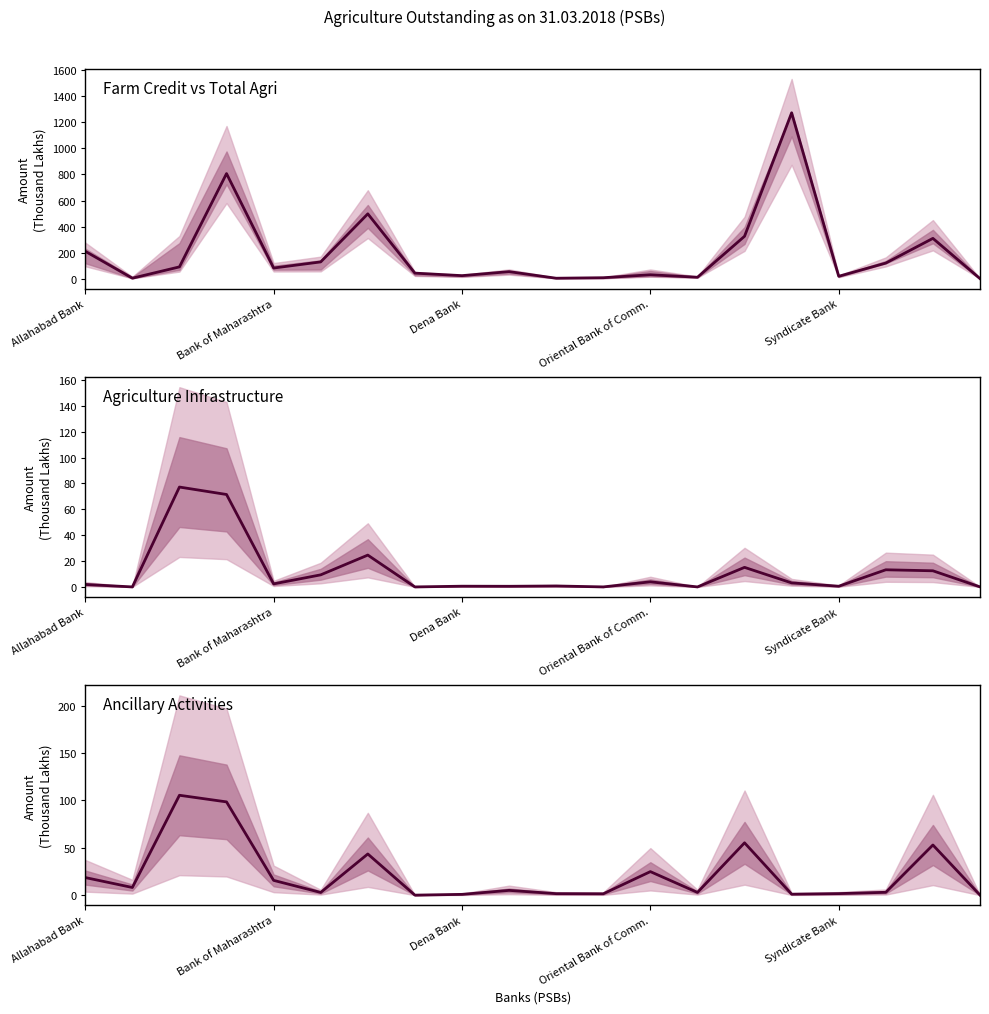

Is this an area chart (filled region under the line)?

No